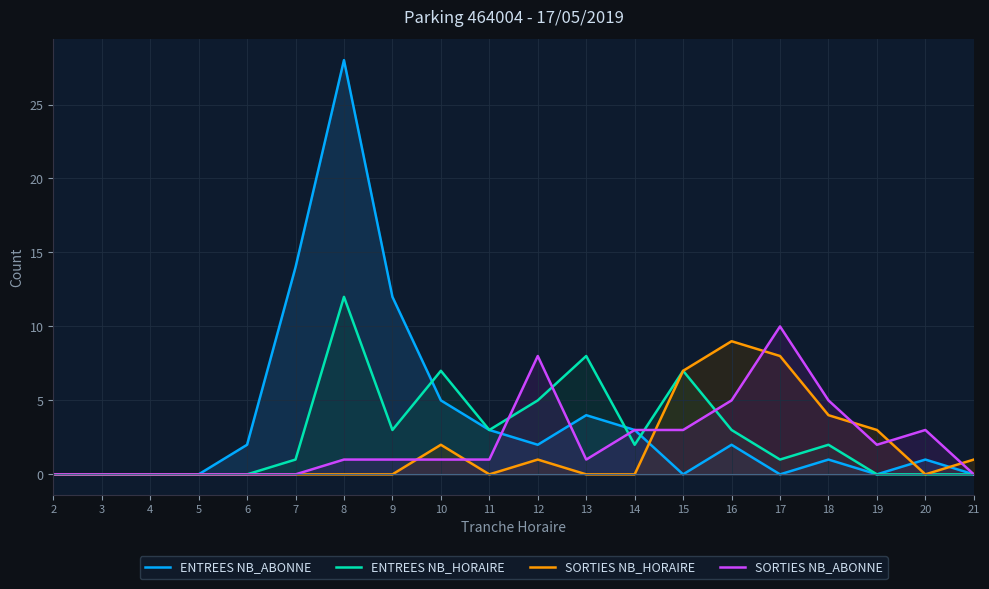

Read the ENTREES NB_ABONNE value at 14.

3